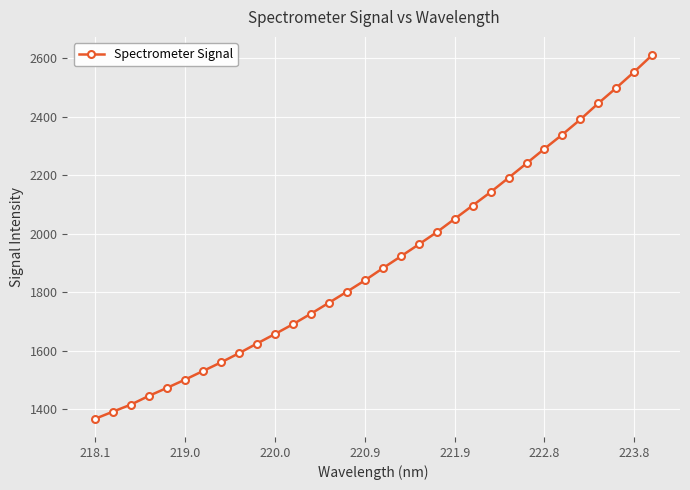

Reading left to right, what are all the values shown in this chart?

1368.0	1392.6	1416.7	1446.5	1473.7	1501.7	1531.1	1560.5	1591.9	1624.9	1657.4	1690.8	1726.7	1764.0	1801.7	1840.4	1882.0	1922.4	1963.3	2004.9	2050.5	2096.1	2141.9	2190.6	2240.0	2289.9	2338.6	2390.0	2445.2	2497.8	2552.6	2609.8